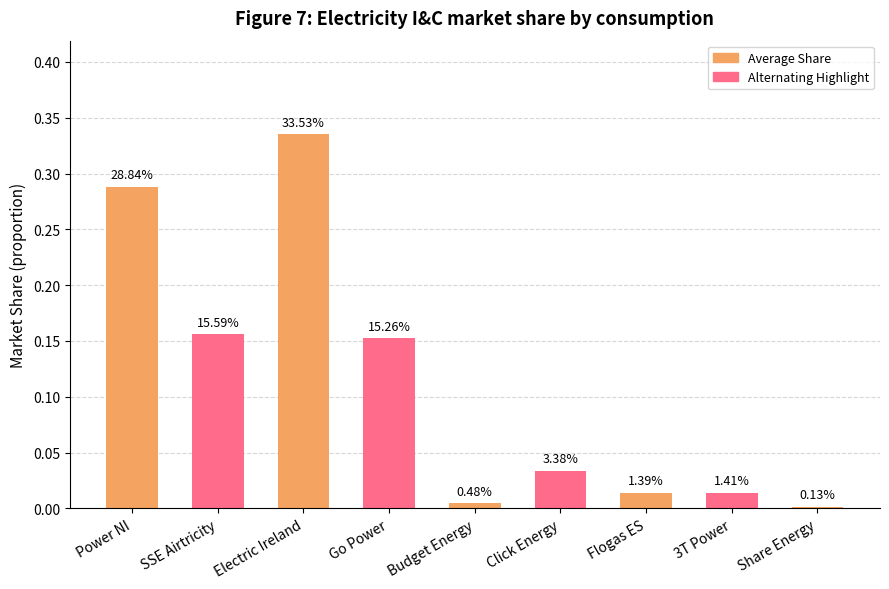

Does the chart contain any negative values?

No